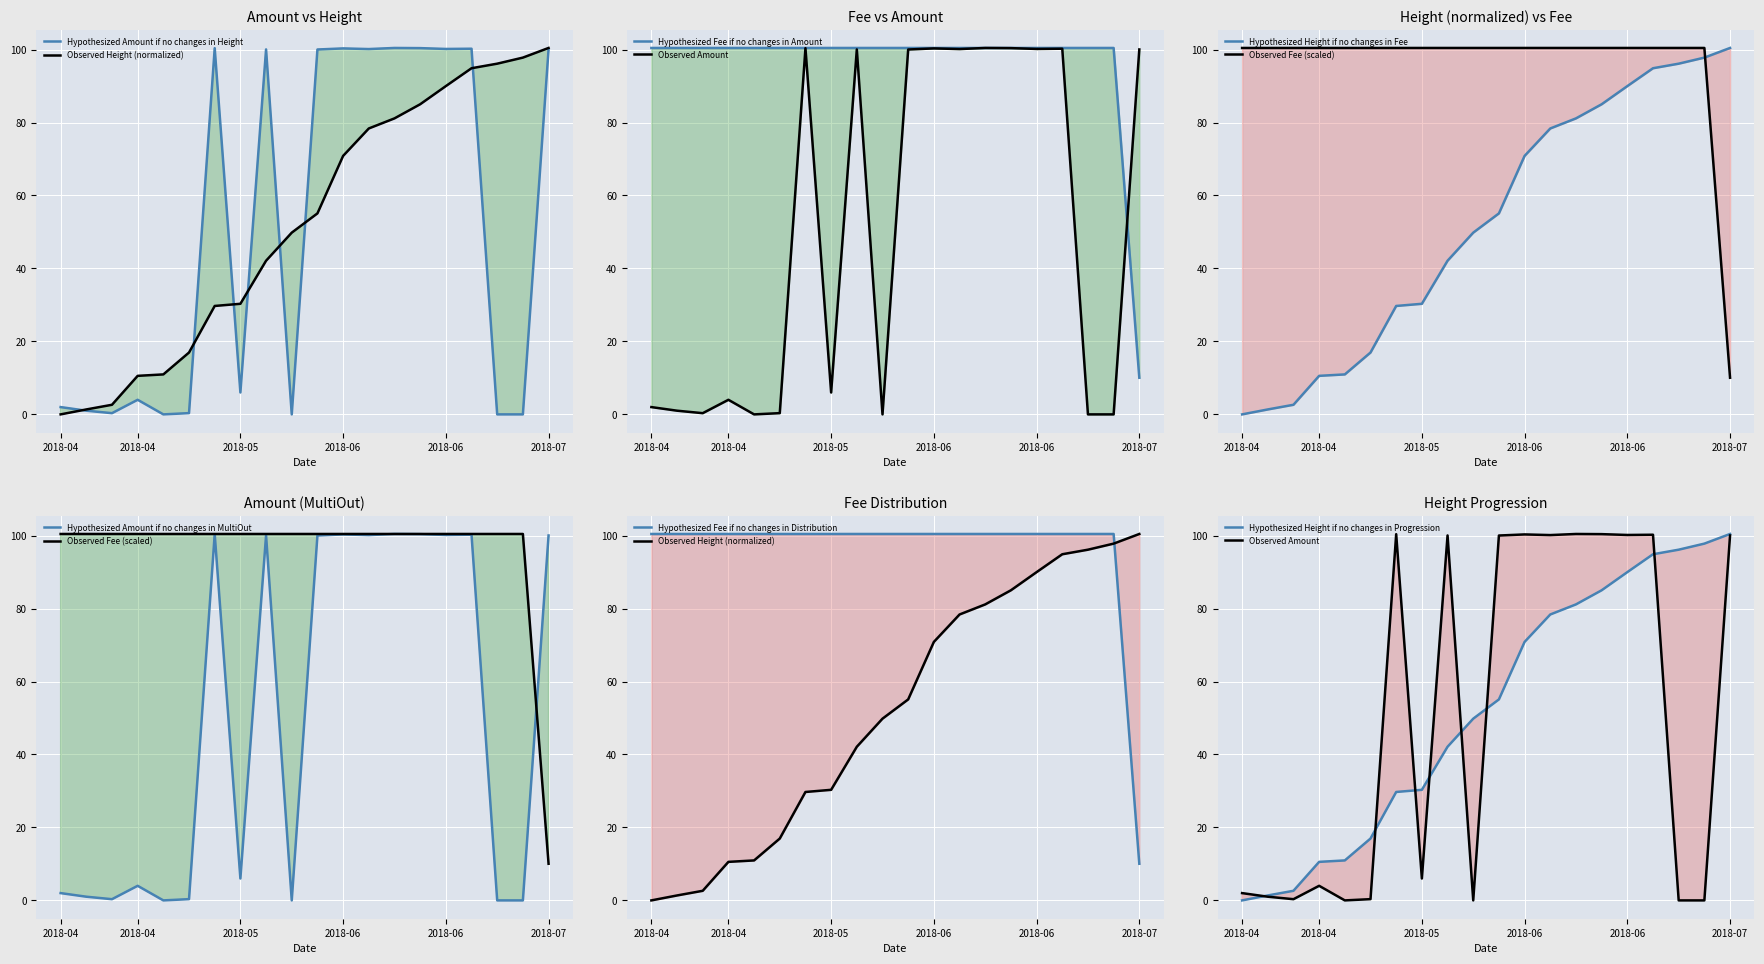

At 2018-04, list the series in order from largest to smallest.

Fee, Amount, Height